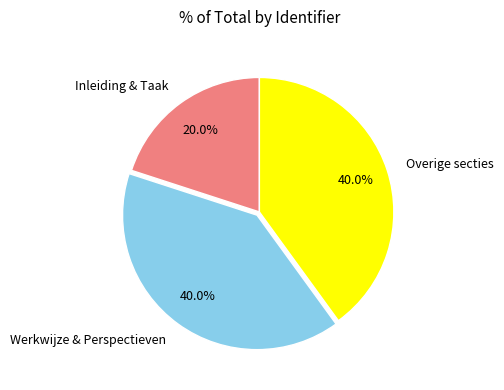

Is the sum of Overige secties and Werkwijze & Perspectieven greater than half?

Yes